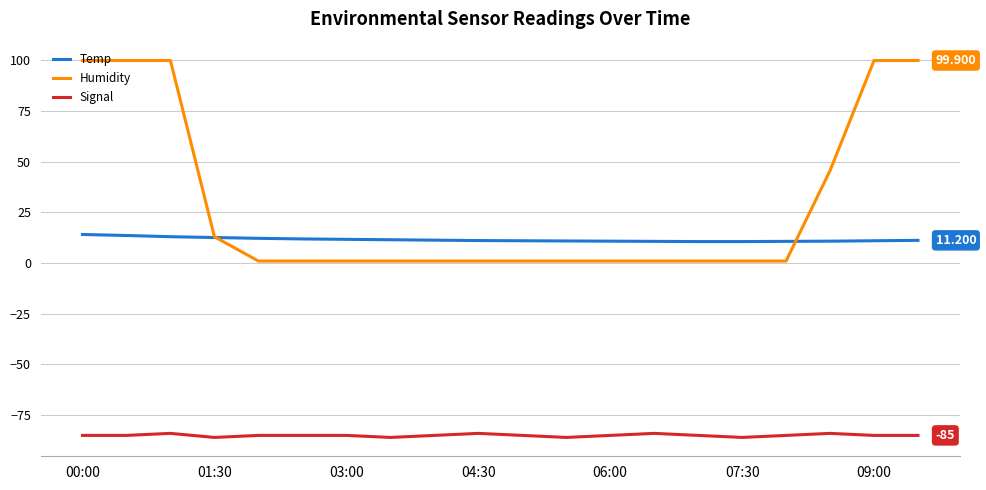

True or false: Humidity and Signal intersect in this chart.

False